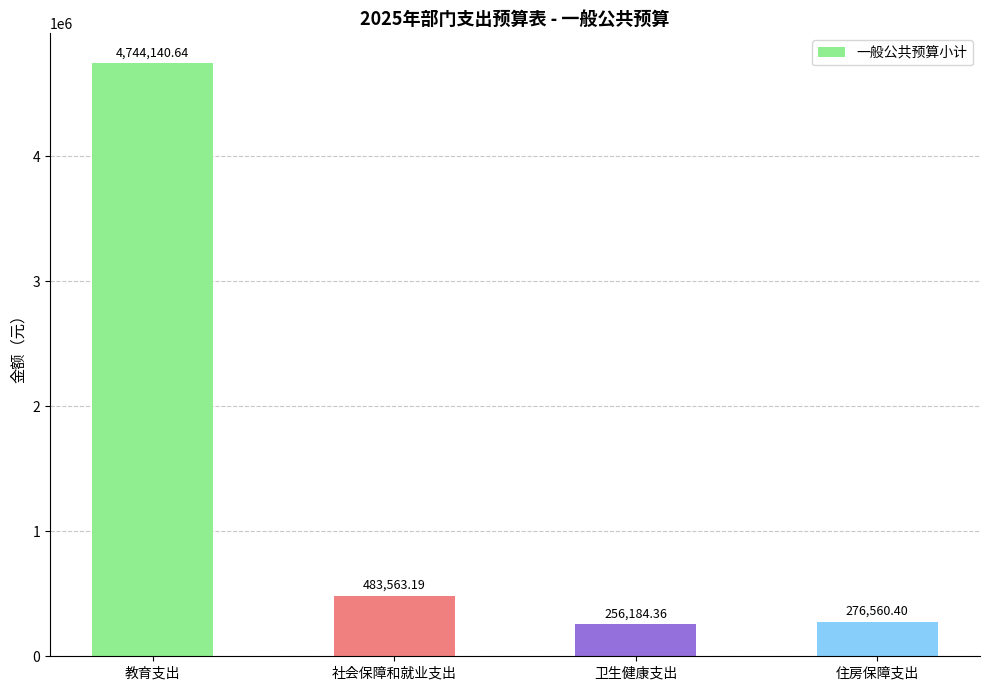

How many bars are there in total?

4